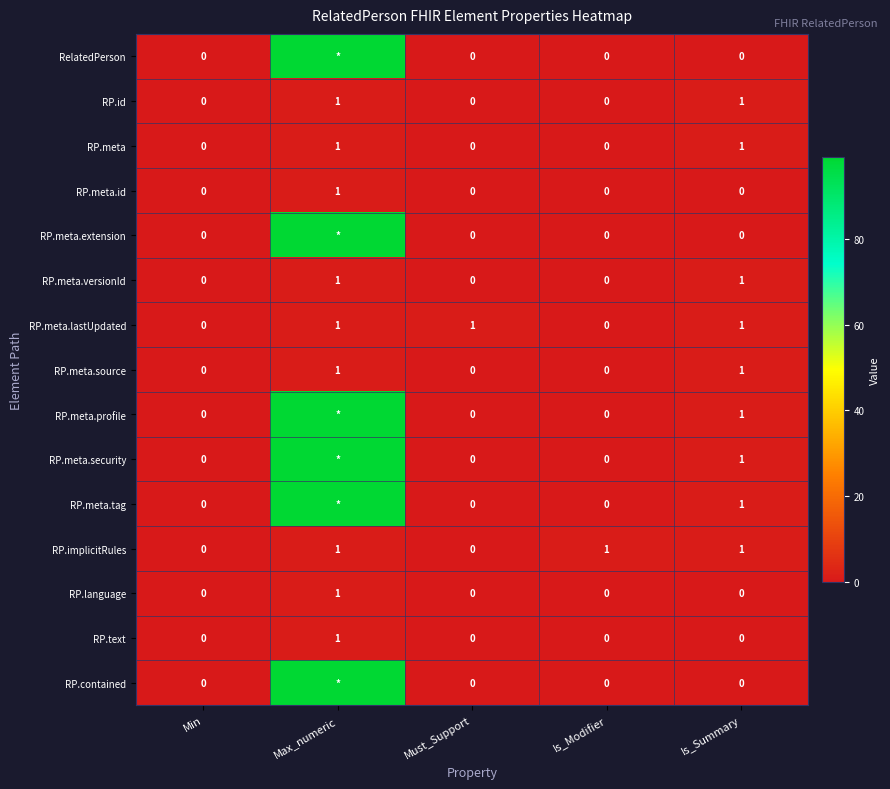

What is the total value across all series at Is_Modifier?

1